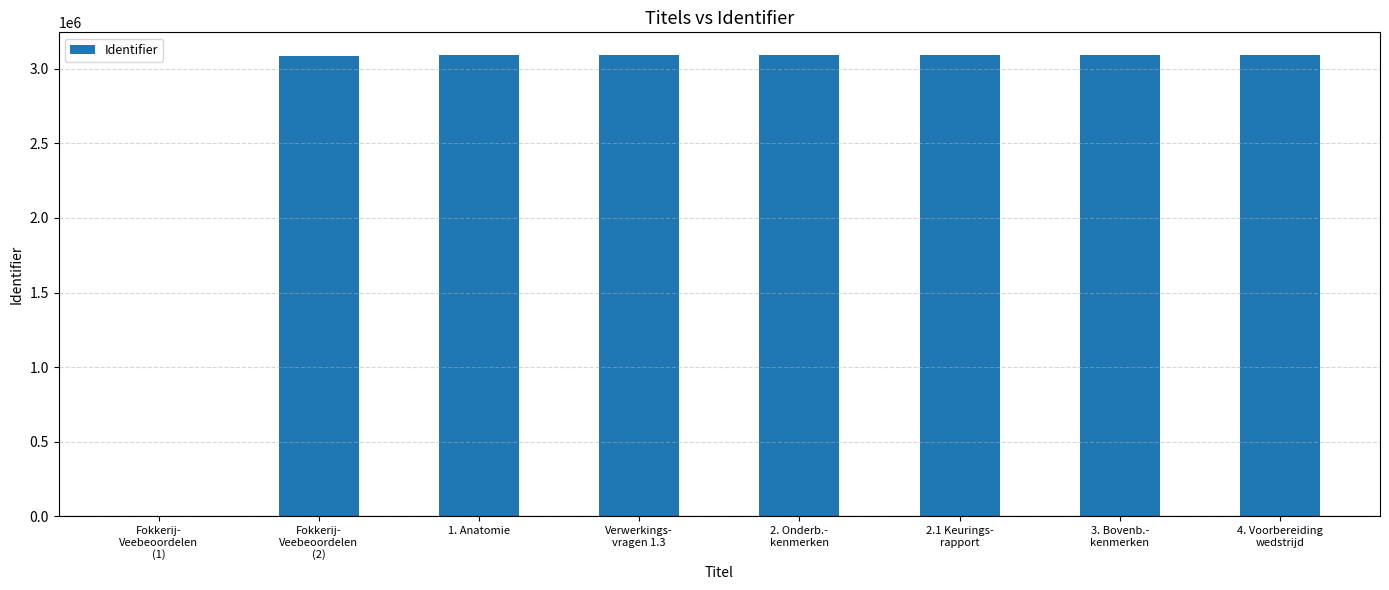

What is the maximum value shown in the chart?

3088308